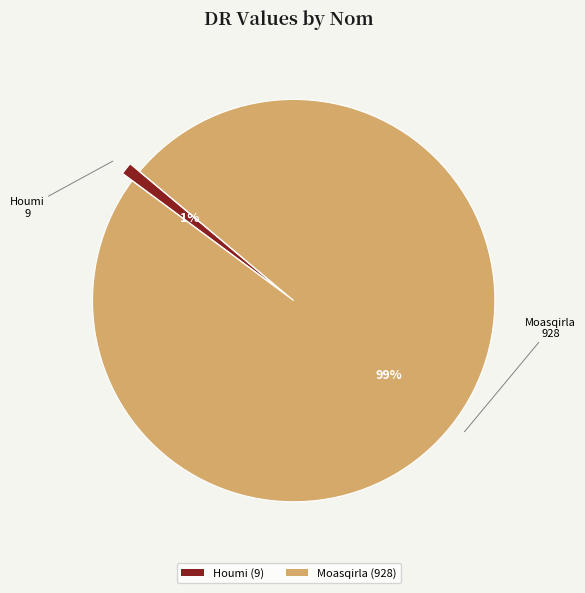

Rank the categories by value from highest to lowest.

Moasqirla, Houmi